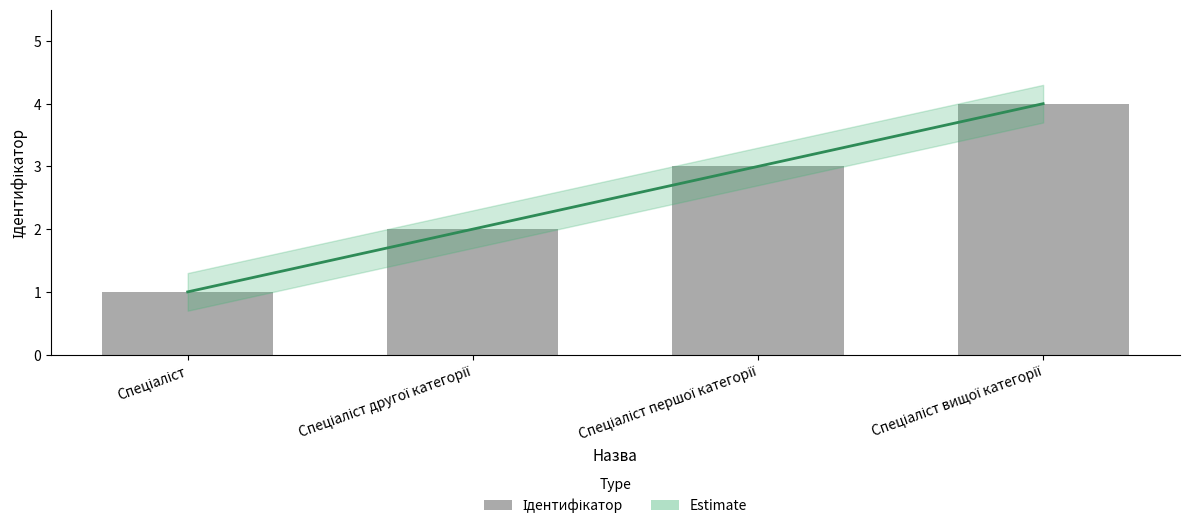

What is the label of the 1st bar from the right?

Спеціаліст вищої категорії